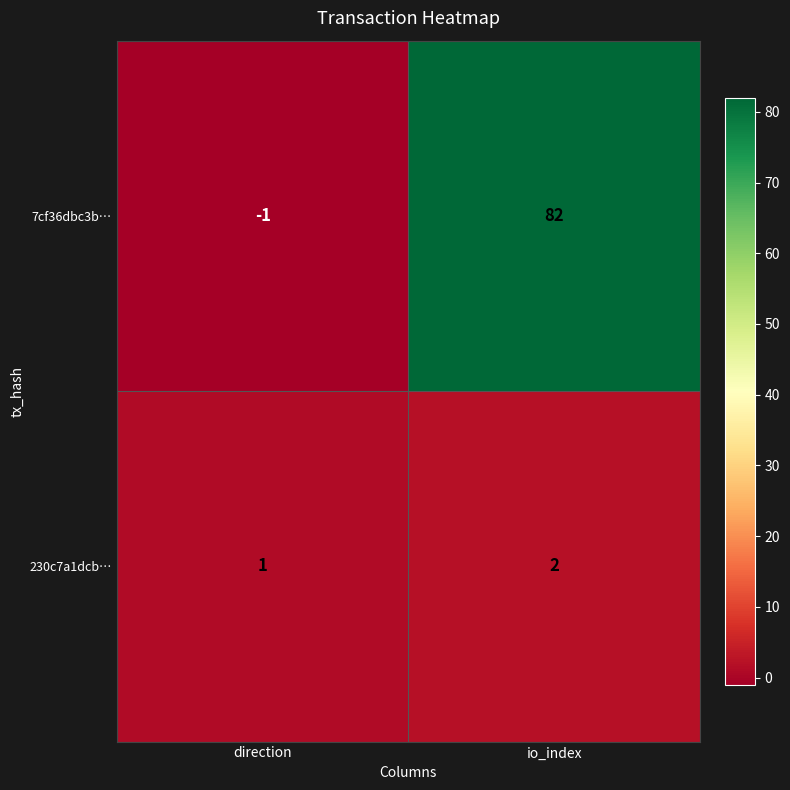

The 7cf36dbc3b… series shows -2 at direction. True or false?

False